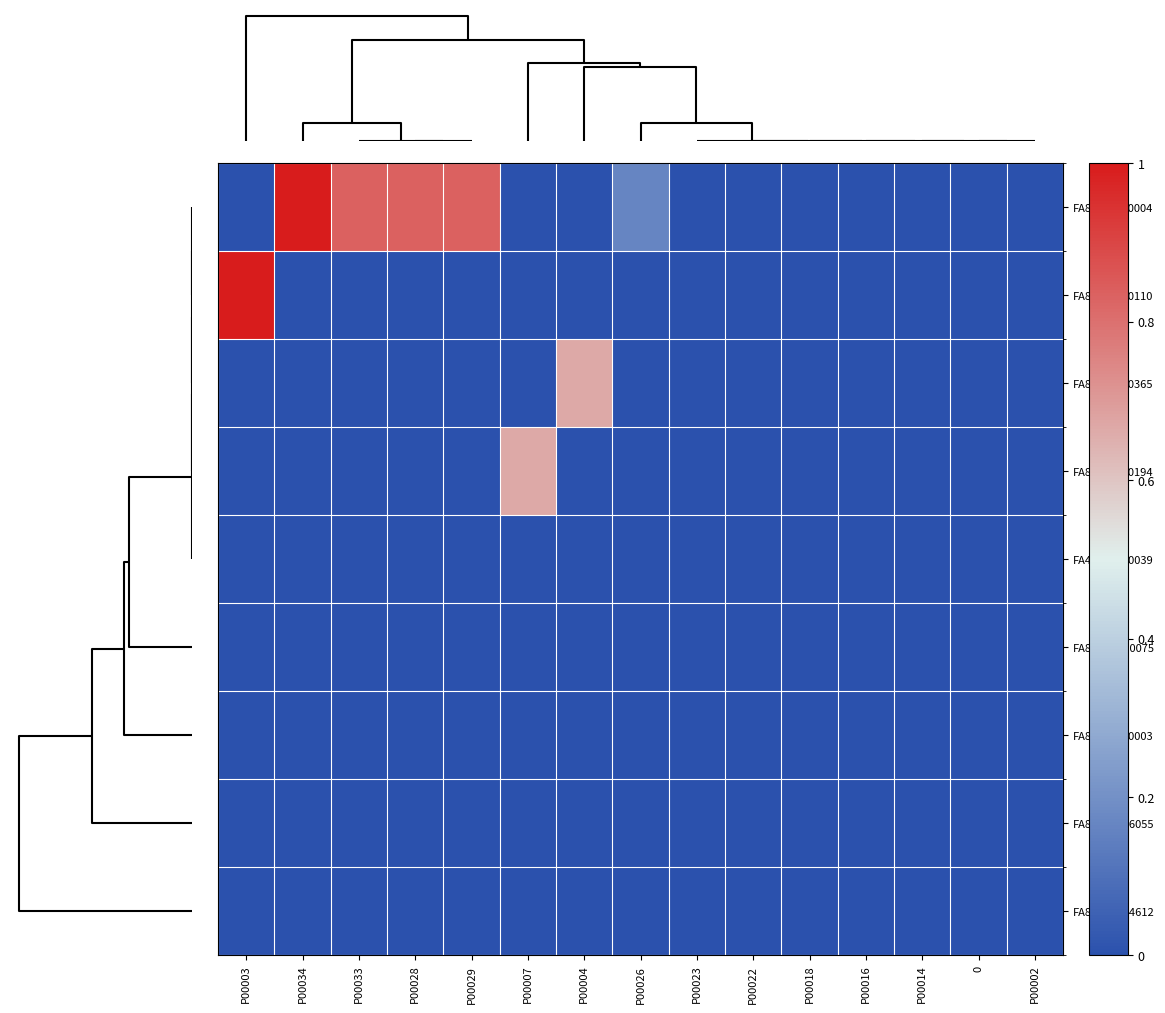

How many distinct data groups are displayed?

9